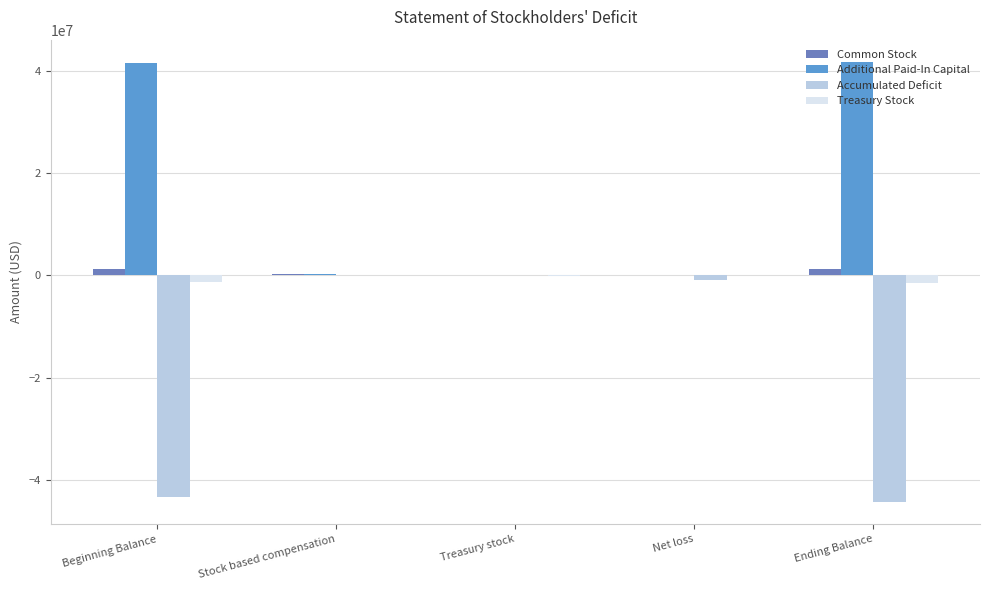

What is the greatest value displayed?

41723913